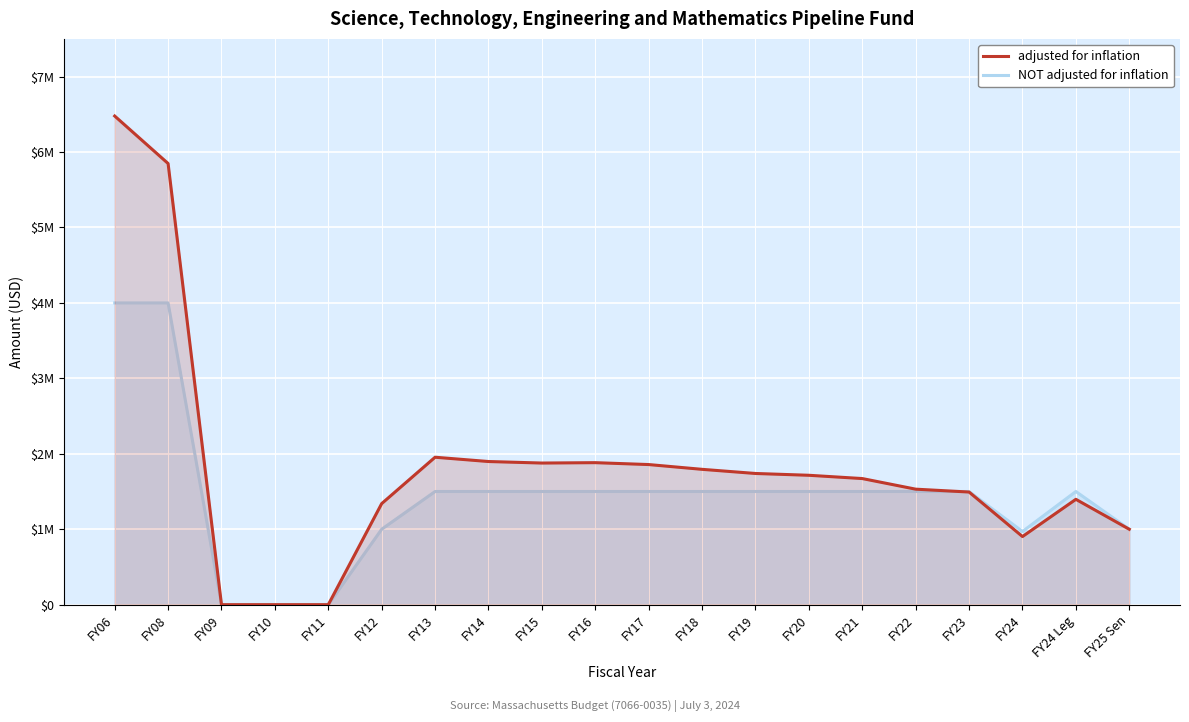

Which category has the lowest value in the NOT adjusted for inflation series?

FY09